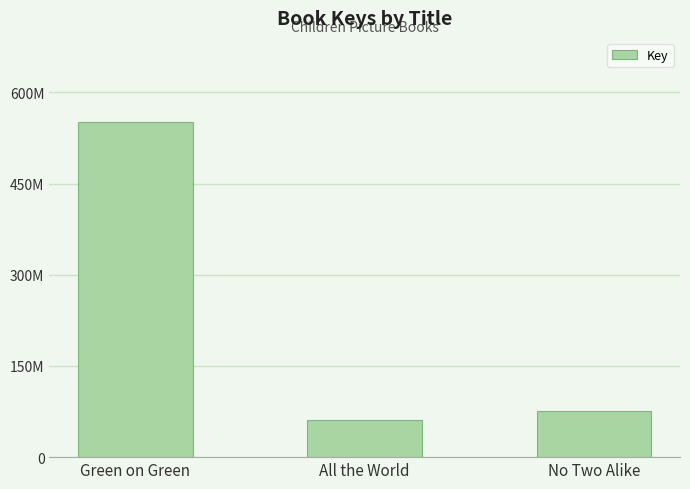

List the labels in order of value, smallest first.

All the World, No Two Alike, Green on Green